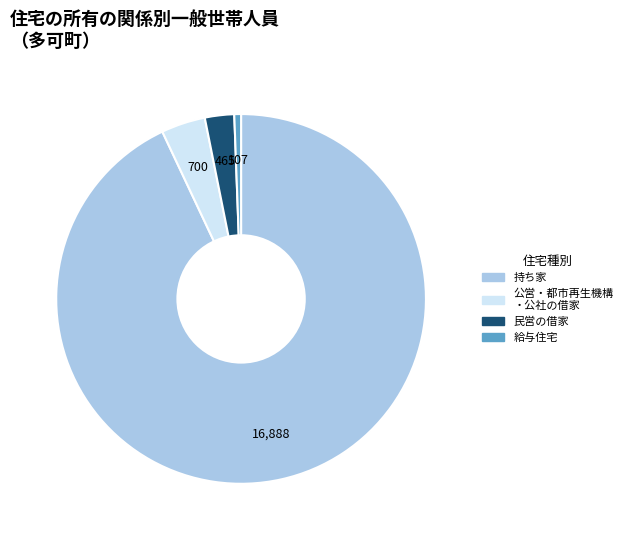

Is there a majority slice in this chart?

Yes